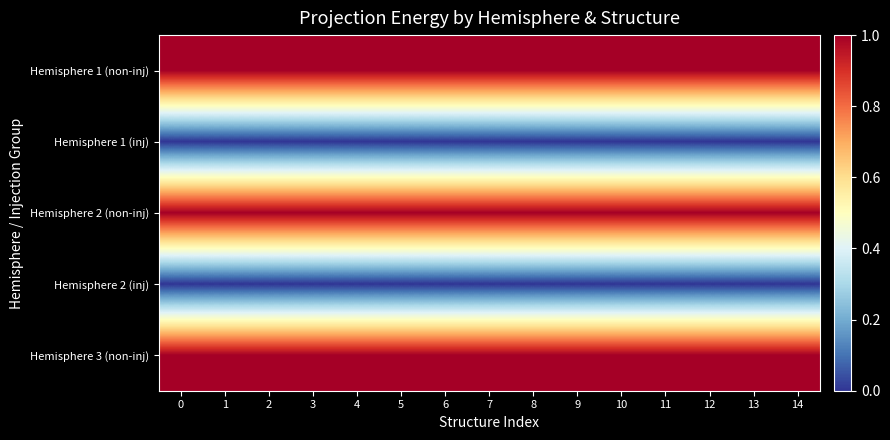

Reading right to left, transcribe all the data shown in this chart.

Hemisphere 1 (non-inj): 14=1.0	13=1.0	12=1.0	11=1.0	10=1.0	9=1.0	8=1.0	7=1.0	6=1.0	5=1.0	4=1.0	3=1.0	2=1.0	1=1.0	0=1.0
Hemisphere 1 (inj): 14=0.0	13=0.0	12=0.0	11=0.0	10=0.0	9=0.0	8=0.0	7=0.0	6=0.0	5=0.0	4=0.0	3=0.0	2=0.0	1=0.0	0=0.0
Hemisphere 2 (non-inj): 14=1.0	13=1.0	12=1.0	11=1.0	10=1.0	9=1.0	8=1.0	7=1.0	6=1.0	5=1.0	4=1.0	3=1.0	2=1.0	1=1.0	0=1.0
Hemisphere 2 (inj): 14=0.0	13=0.0	12=0.0	11=0.0	10=0.0	9=0.0	8=0.0	7=0.0	6=0.0	5=0.0	4=0.0	3=0.0	2=0.0	1=0.0	0=0.0
Hemisphere 3 (non-inj): 14=1.0	13=1.0	12=1.0	11=1.0	10=1.0	9=1.0	8=1.0	7=1.0	6=1.0	5=1.0	4=1.0	3=1.0	2=1.0	1=1.0	0=1.0